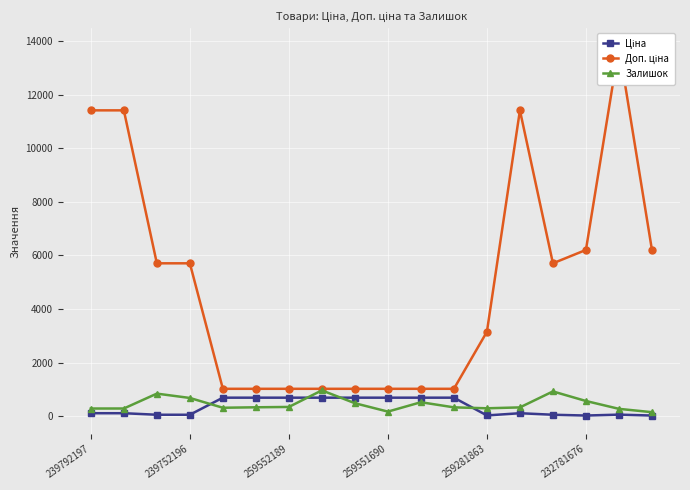

What is the highest value of the Залишок series?

966.0